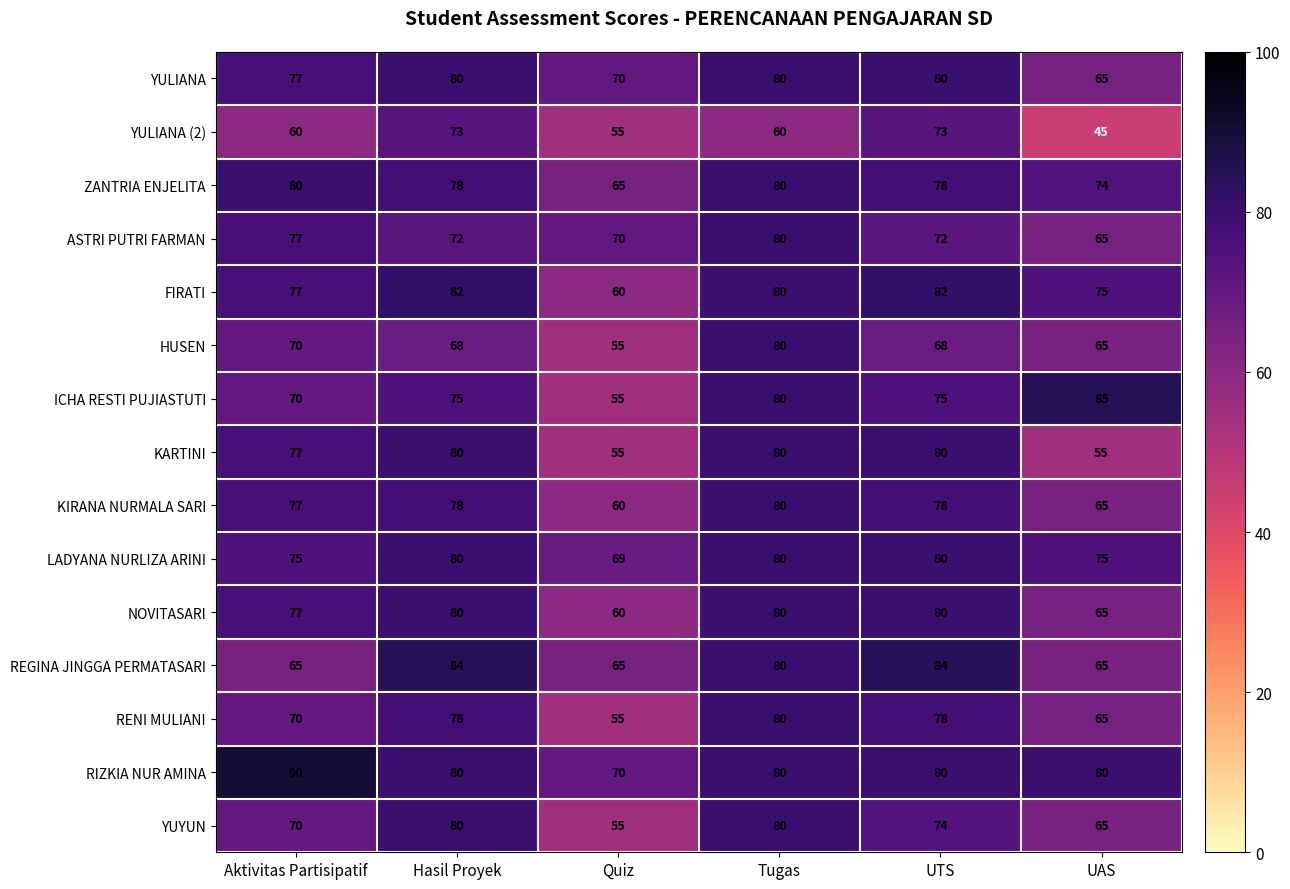

What is the difference between the second highest and second lowest values in the KARTINI series?

25